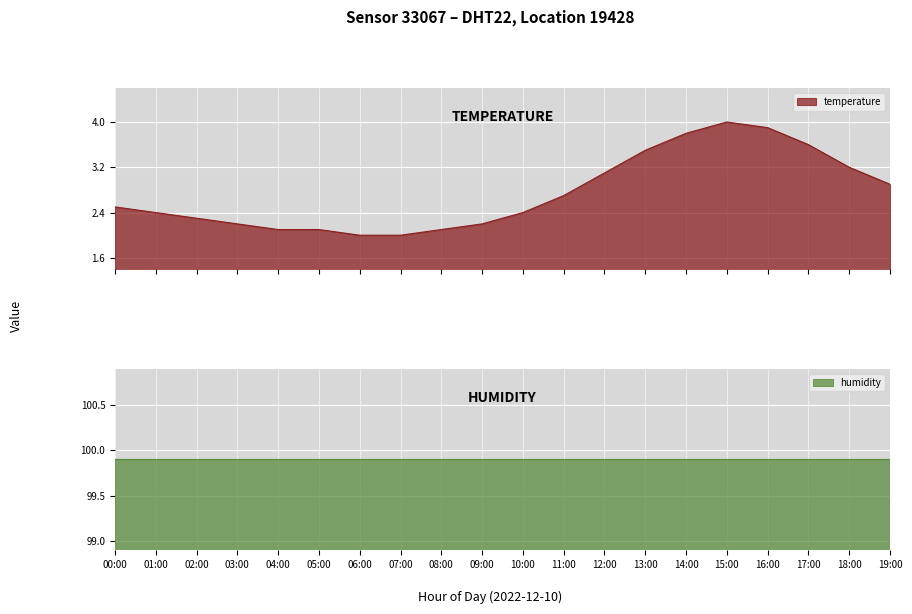

What is the label of the 16th point from the left?

15:00